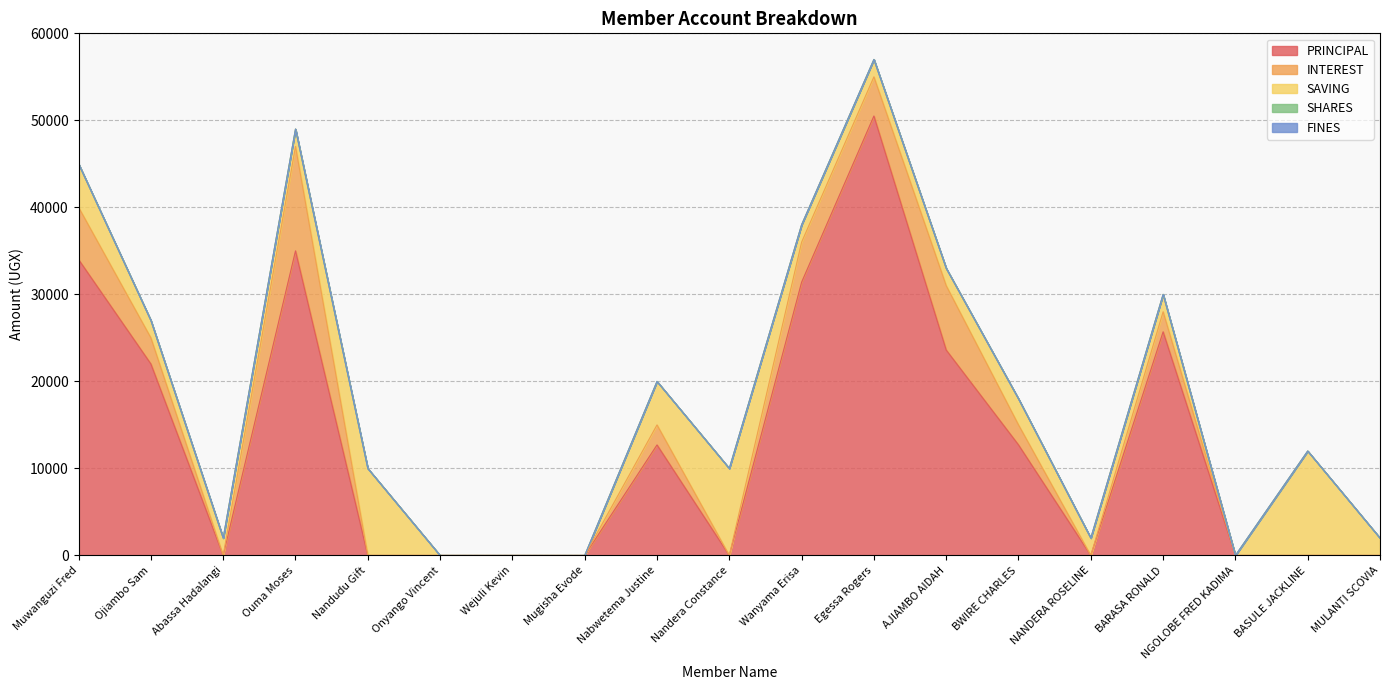

Rank the series at Nandera Constance from lowest to highest value.

PRINCIPAL, INTEREST, SHARES, FINES, SAVING